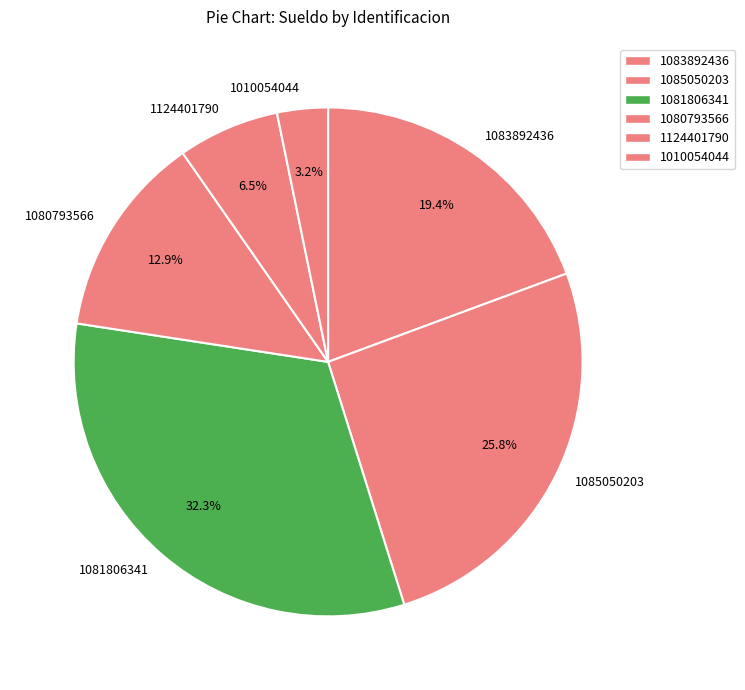

Is the sum of 1083892436 and 1080793566 greater than half?

No